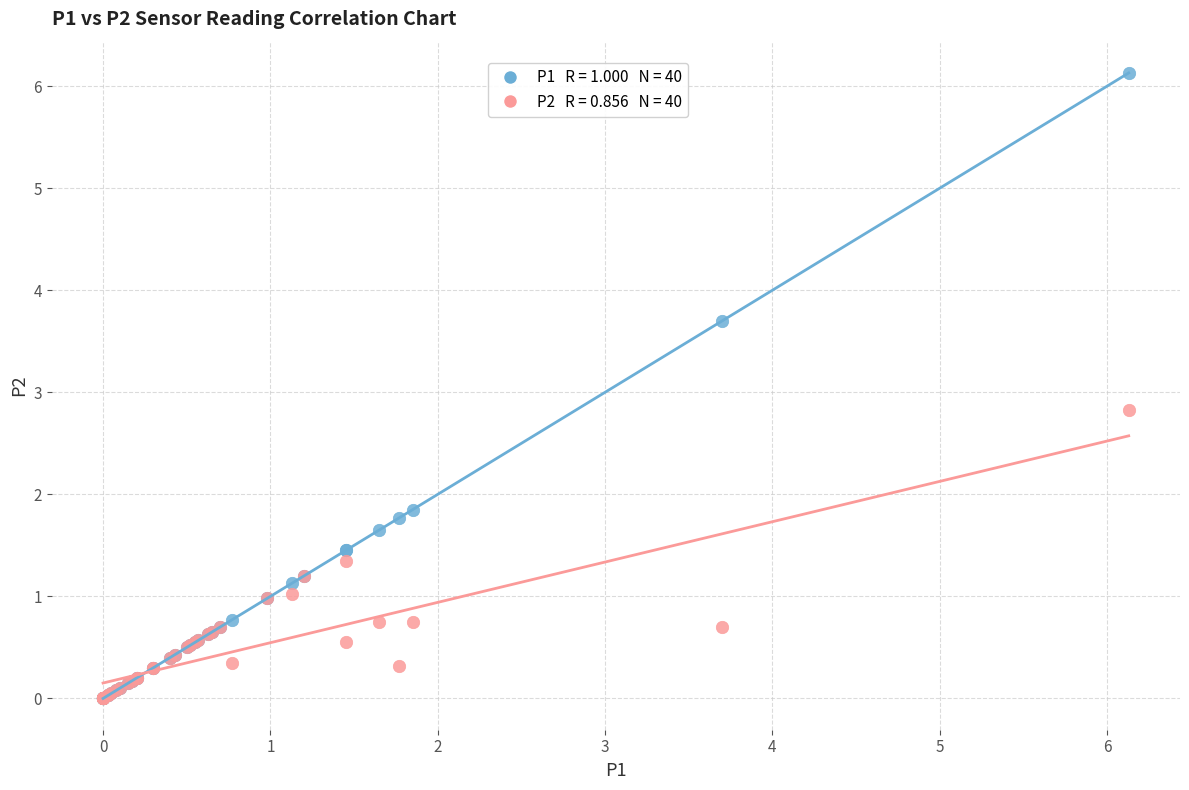

Across all series, what Y value is closest to 3?

2.8